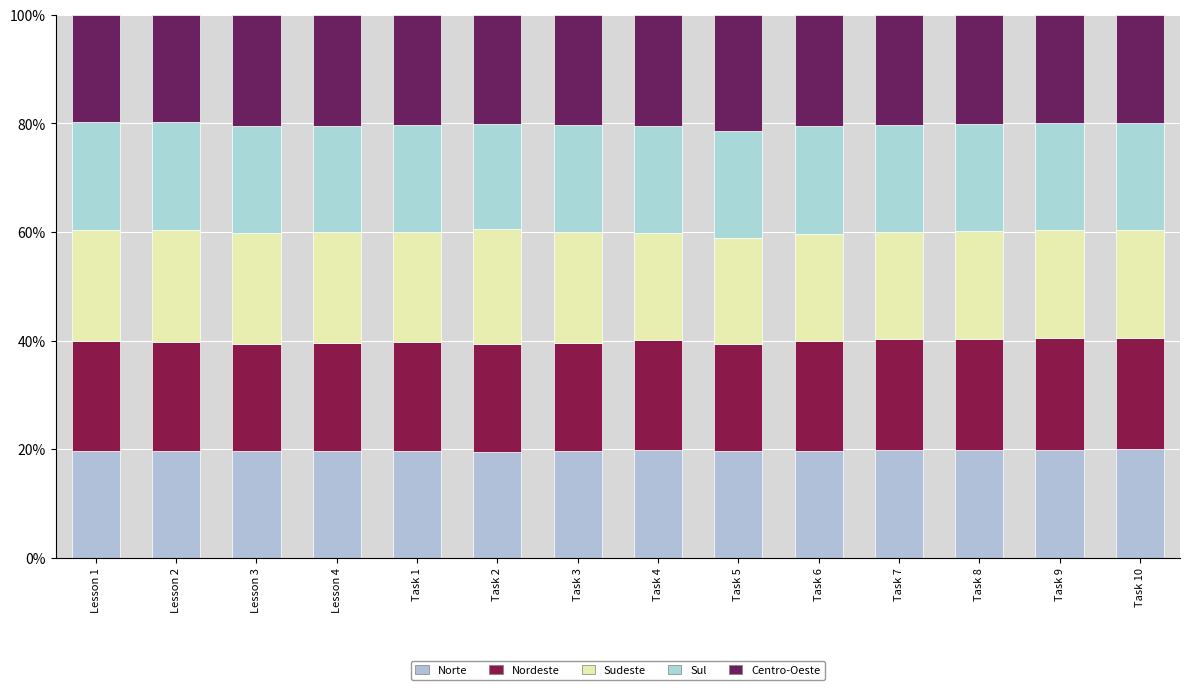

Which has a higher value, Lesson 1 or Task 9?

Task 9